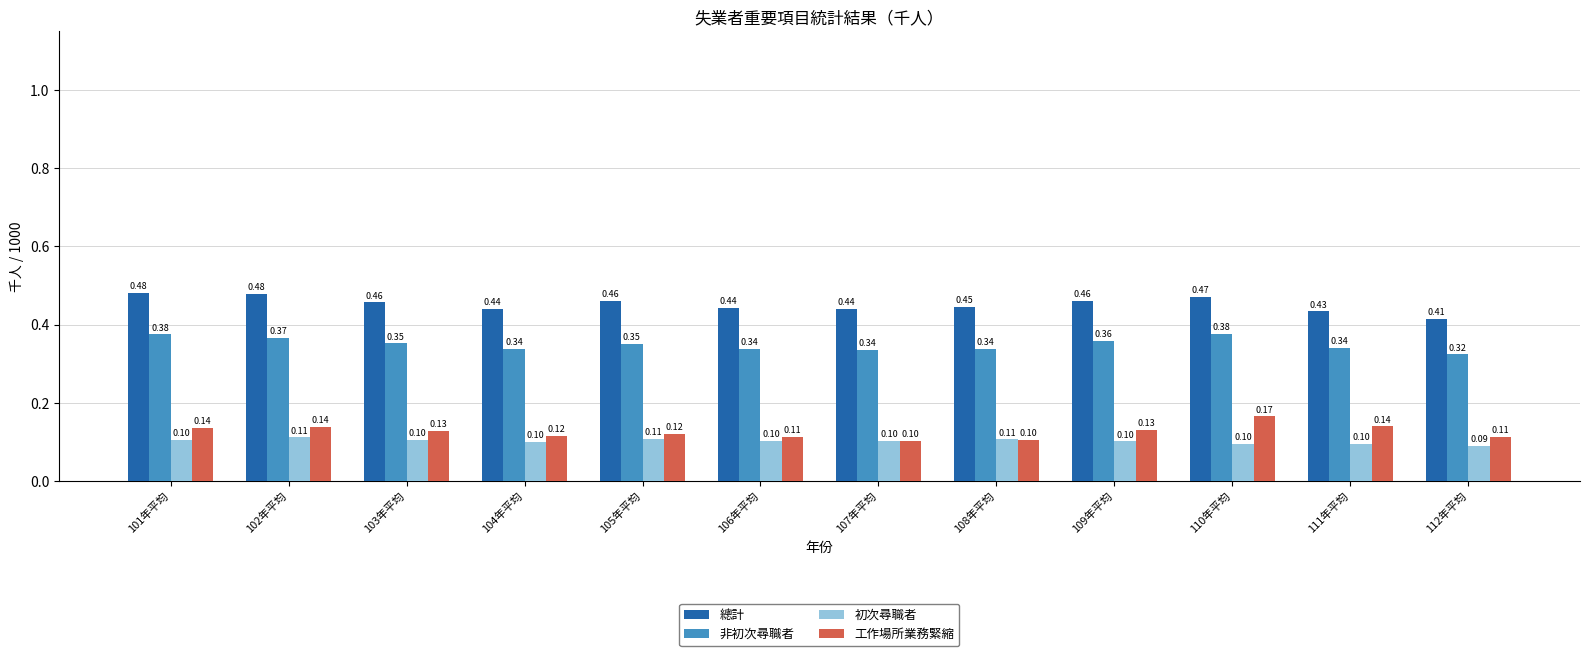

What is the label of the 10th bar from the right?

103年平均